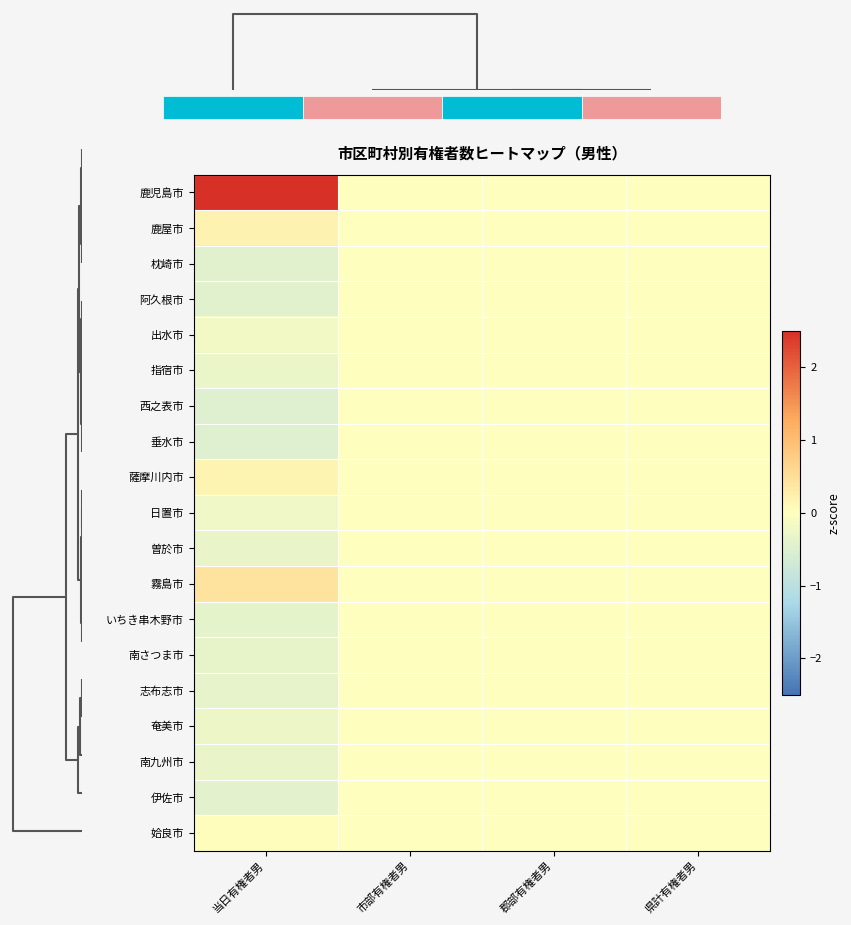

Which label corresponds to the smallest value in the chart?

当日有権者男